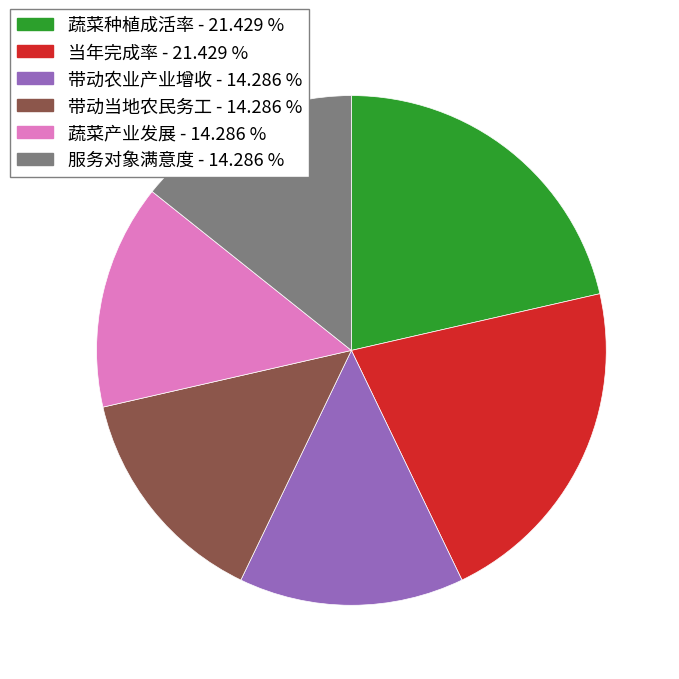

How many slices are in this pie chart?

6